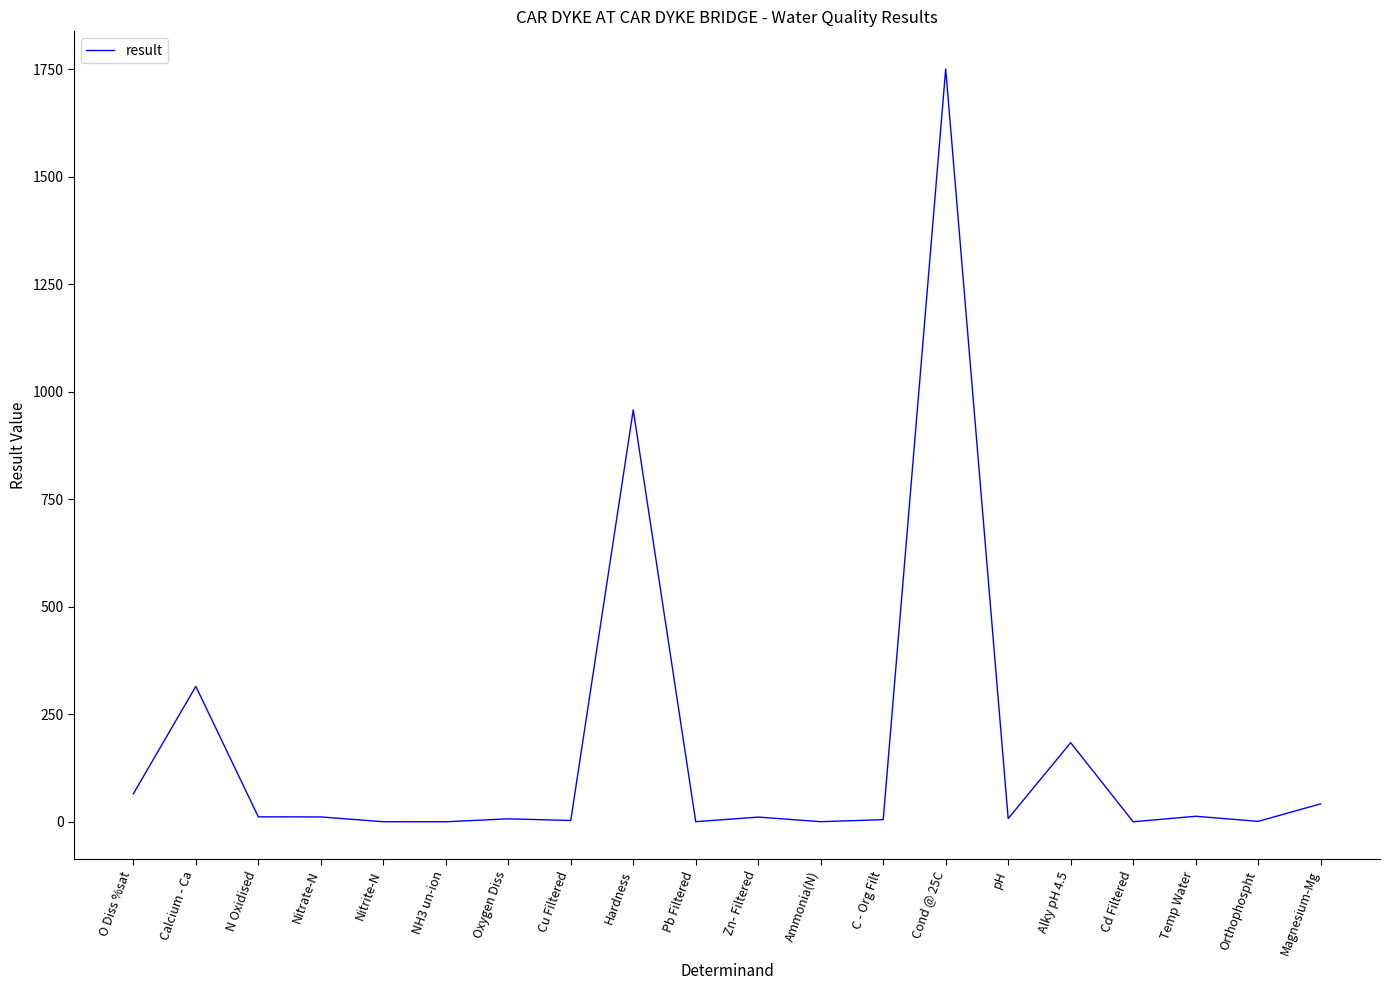

Which label corresponds to the largest value in the chart?

Cond @ 25C